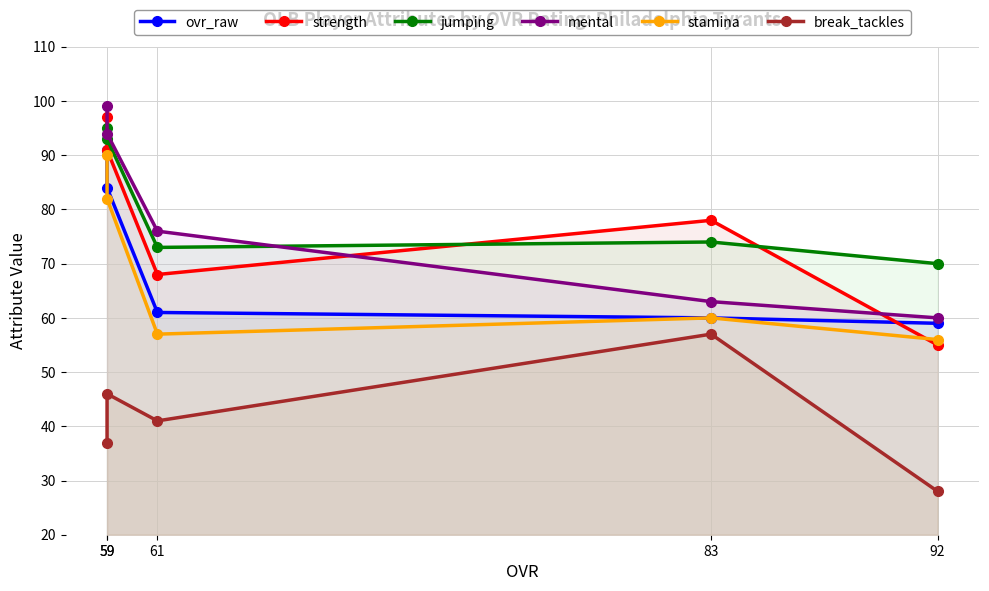

Is it true that mental equals 94 at 59?

True